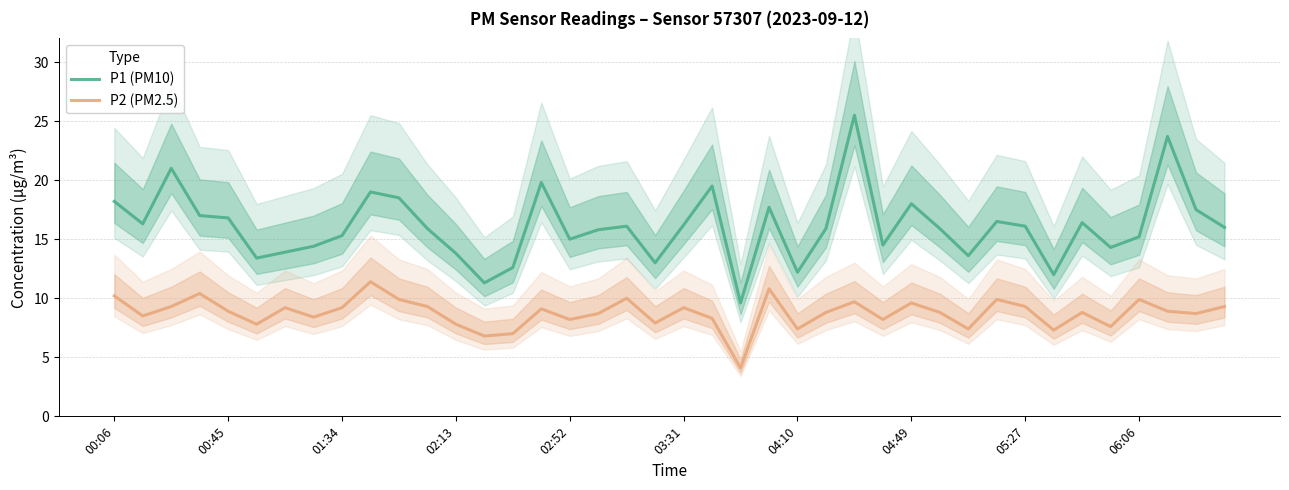

True or false: P2 (PM2.5) and P1 (PM10) cross at least once.

False